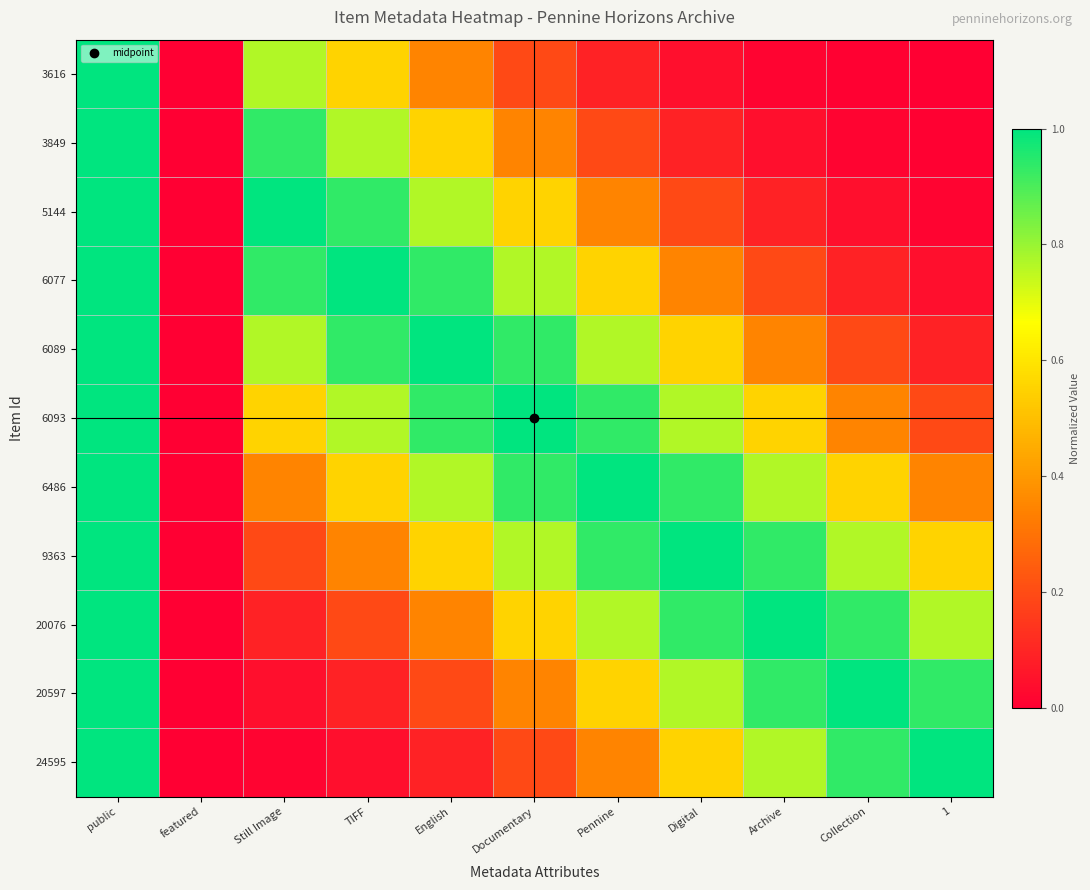

What is the difference between the highest and lowest values at English?

0.9